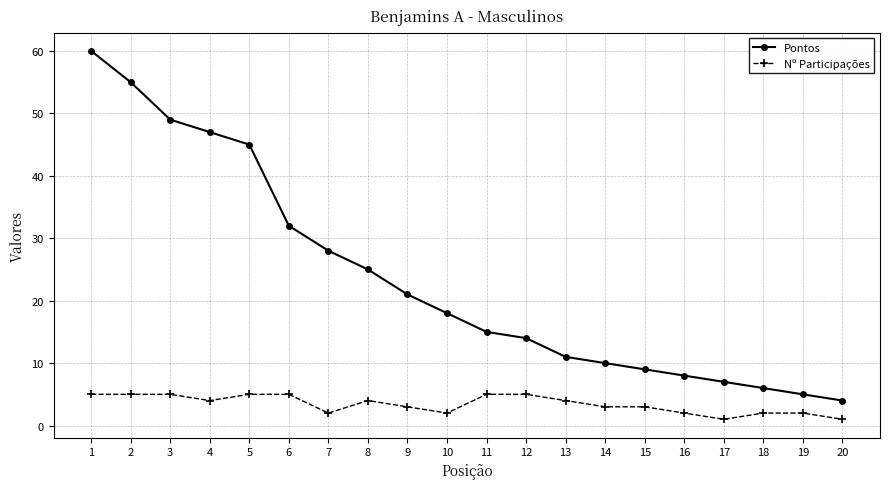

True or false: Pontos and Nº Participações intersect in this chart.

False